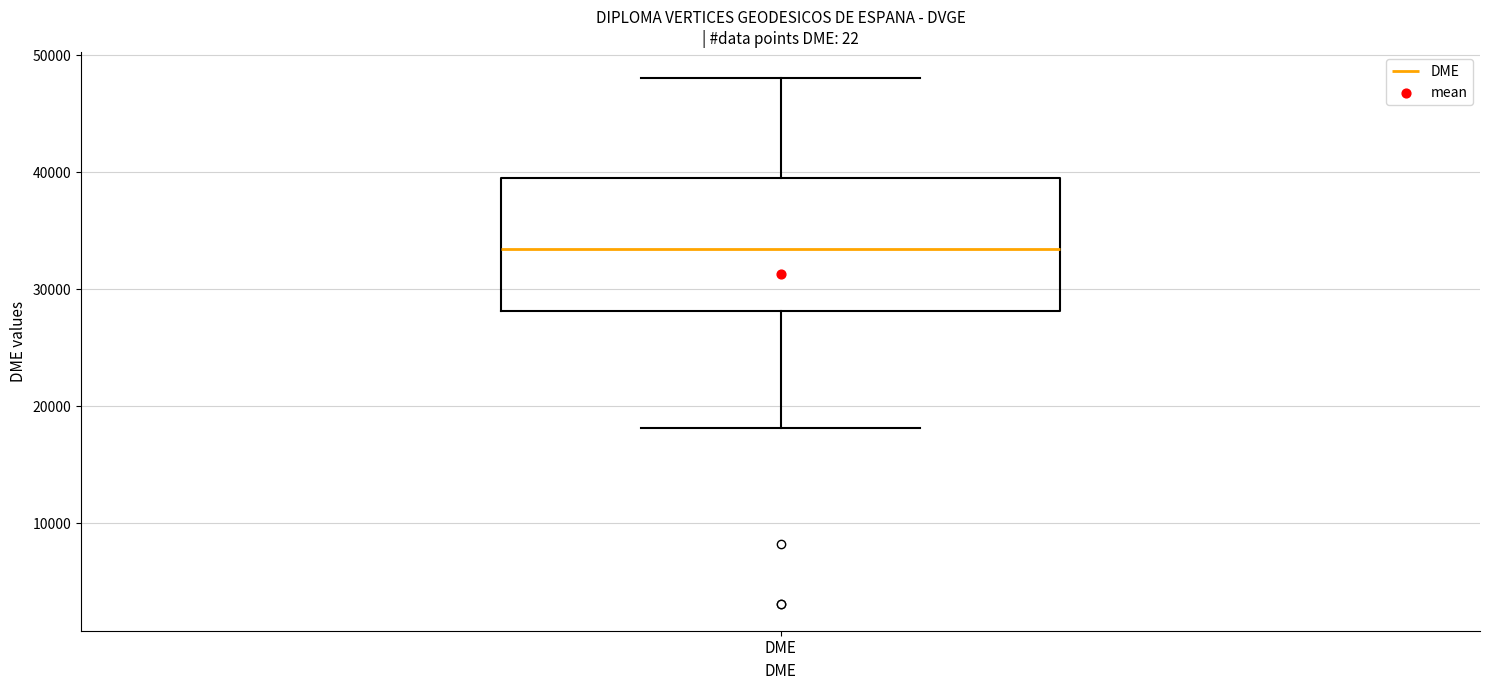

Transcribe this box plot: give where the median line is, the range the box spans, and where the two whiskers end, as read against the y-axis. The values are not printed on the chart, so give them approximately, as read against the axis.

median 33000, box 28000 to 40000, whiskers 18000 to 48000